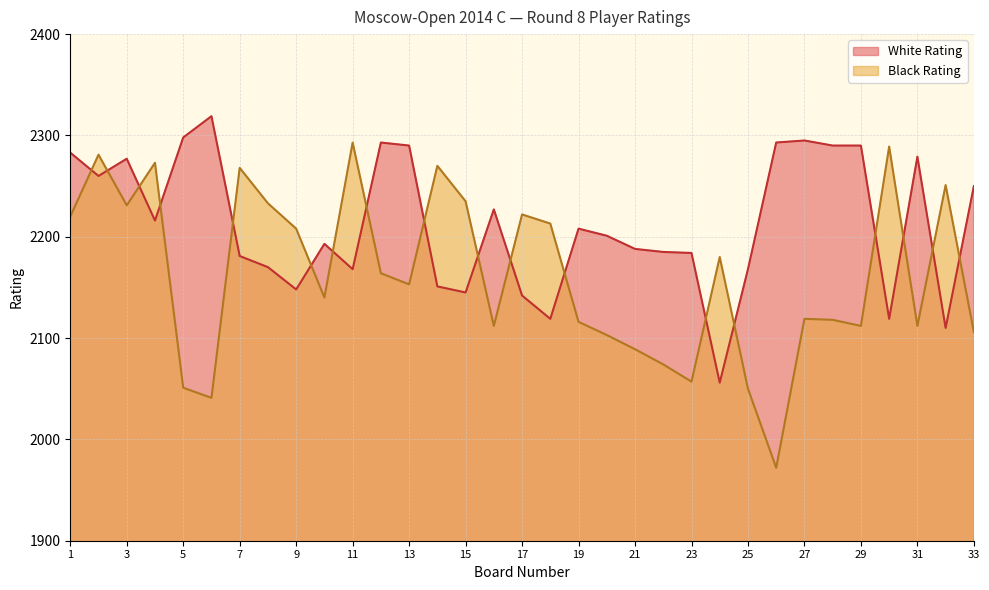

Count the number of data series in this chart.

2